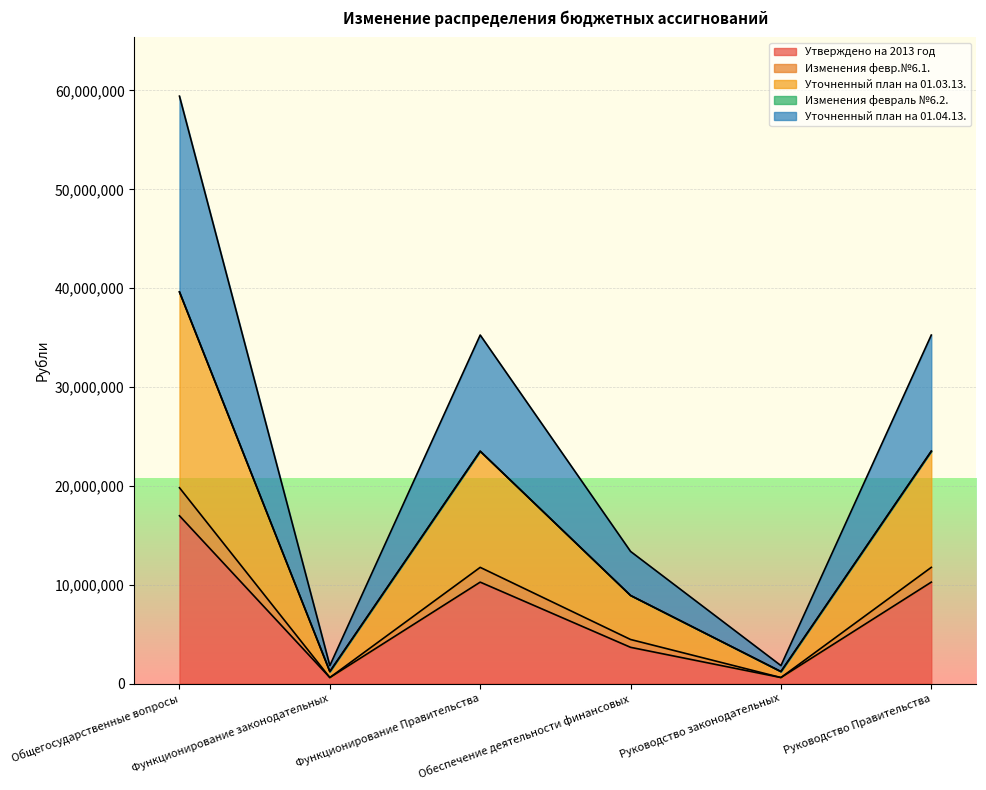

How many values in the Уточненный план на 01.03.13. series are below 23503600?

3